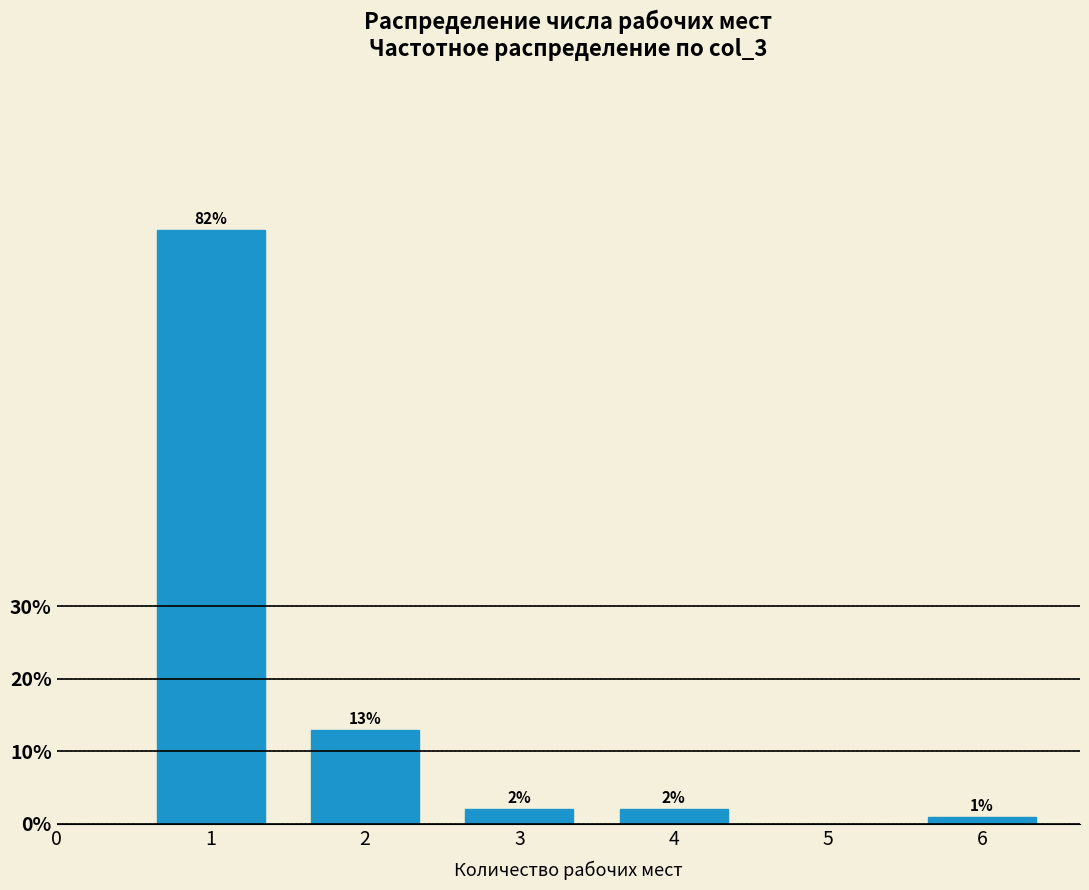

Reading left to right, list all the values displayed in this chart.

1=82	2=13	3=2	4=2	6=1